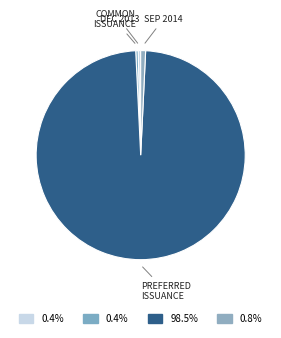

Count the number of slices in the pie.

4